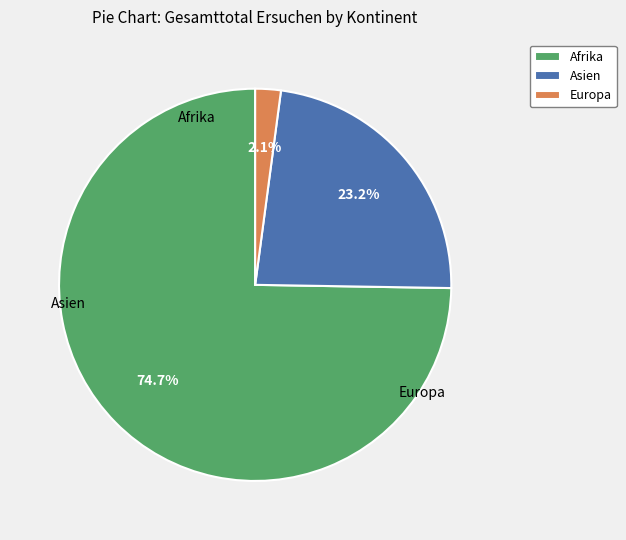

Is the sum of Asien and Afrika greater than half?

Yes